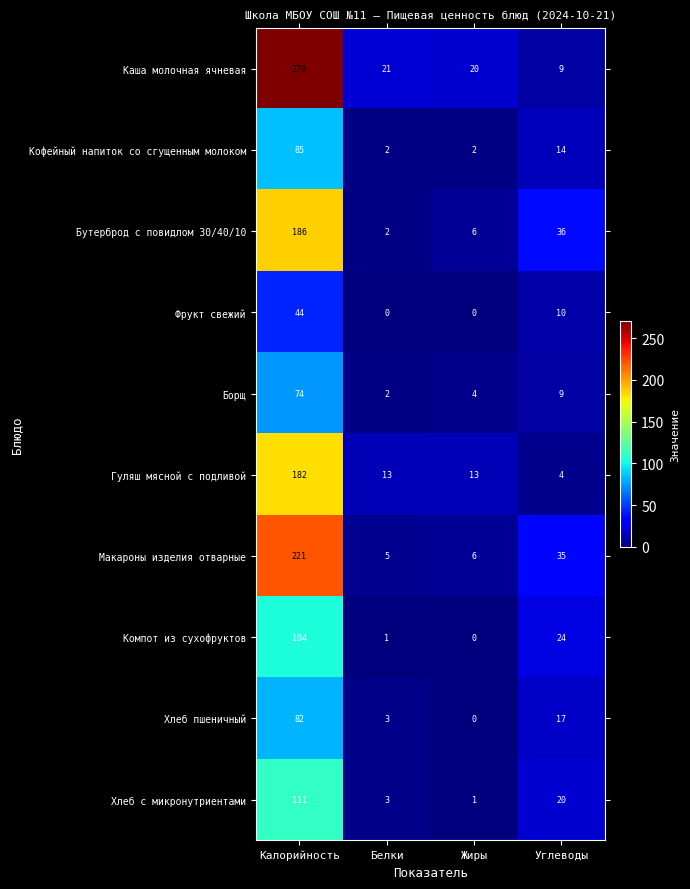

Rank the categories by Хлеб пшеничный value from highest to lowest.

Калорийность, Углеводы, Белки, Жиры